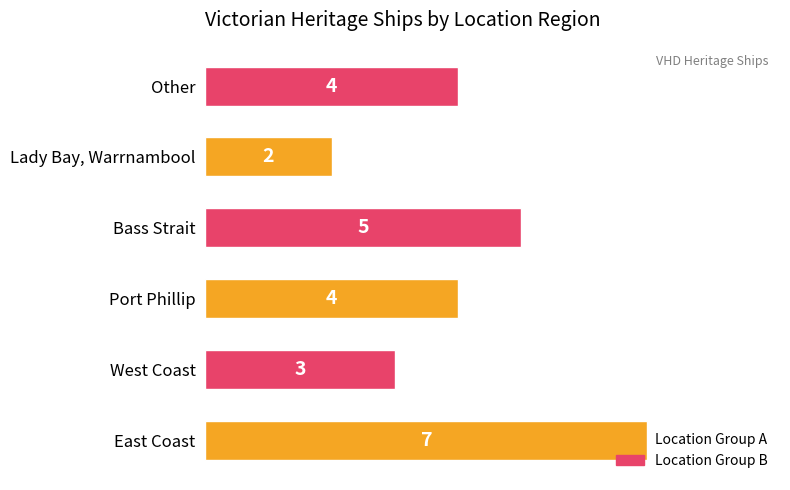

Approximately how many times larger is the value at Port Phillip compared to West Coast?

1.3